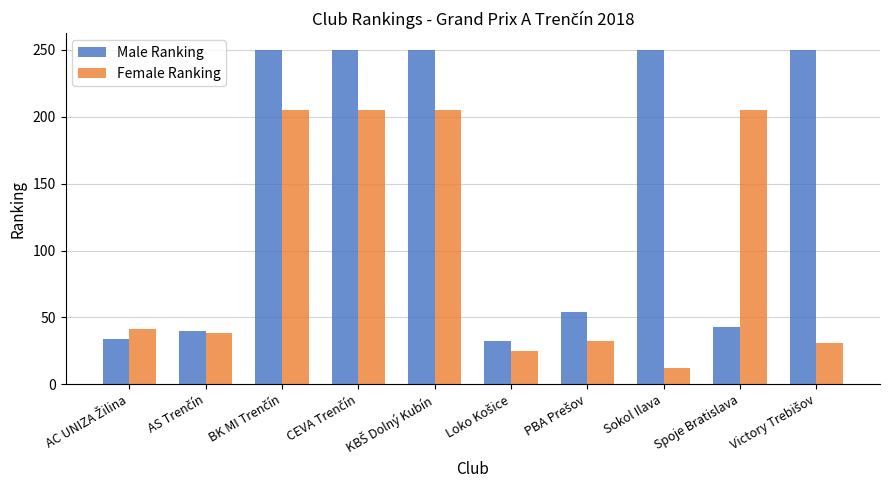

Which series has the widest spread of values?

Male Ranking